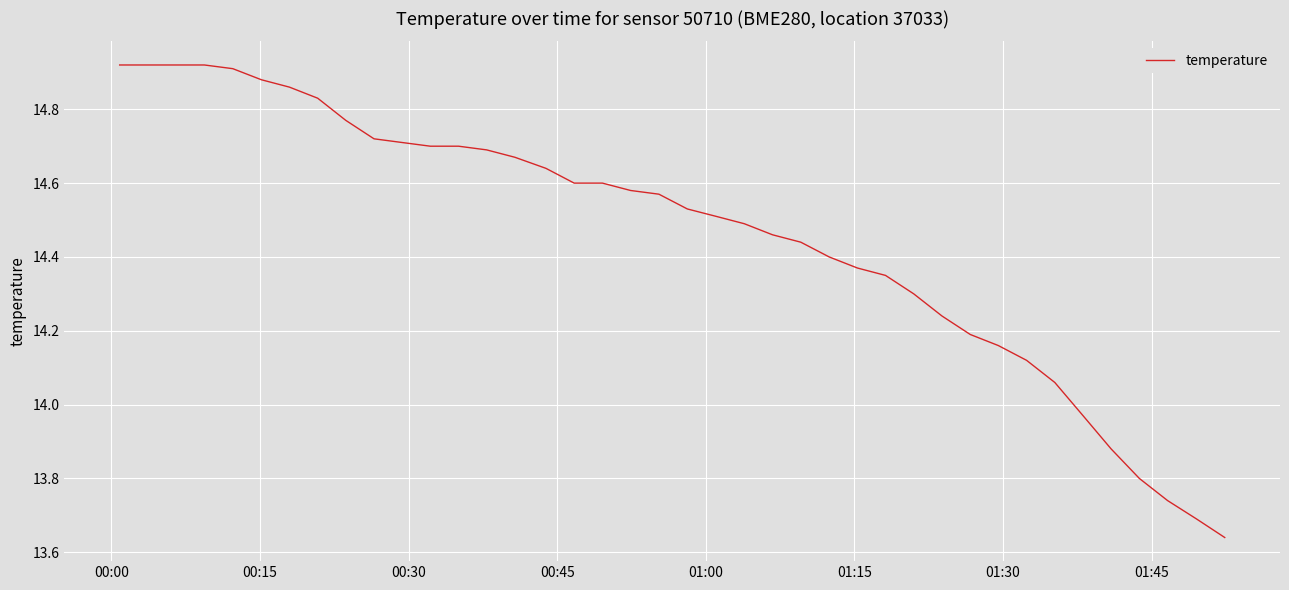

What is the difference between the maximum and minimum values?

1.3